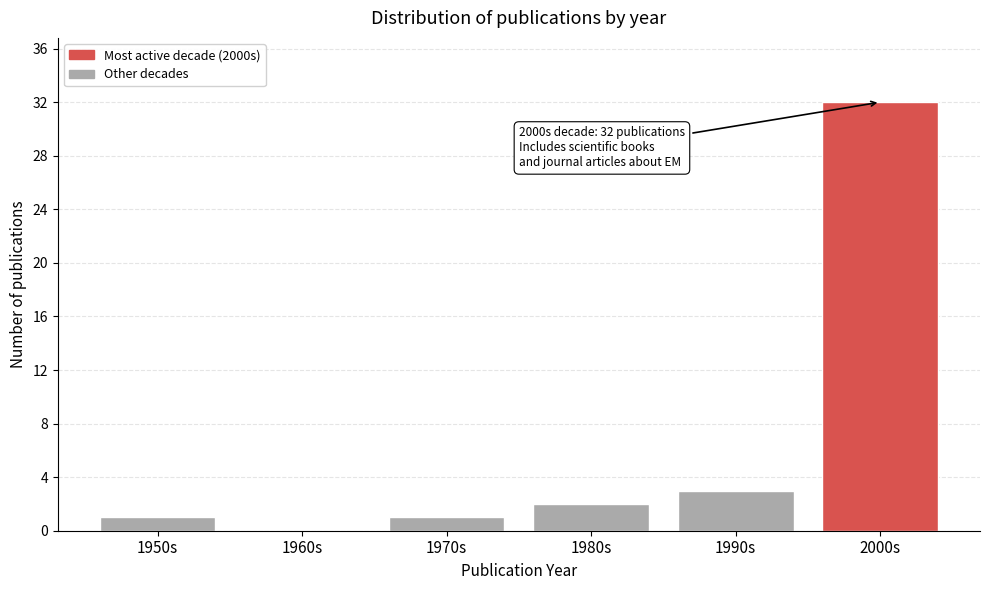

Reading left to right, extract all data points from this chart.

1950s=1	1960s=0	1970s=1	1980s=2	1990s=3	2000s=32